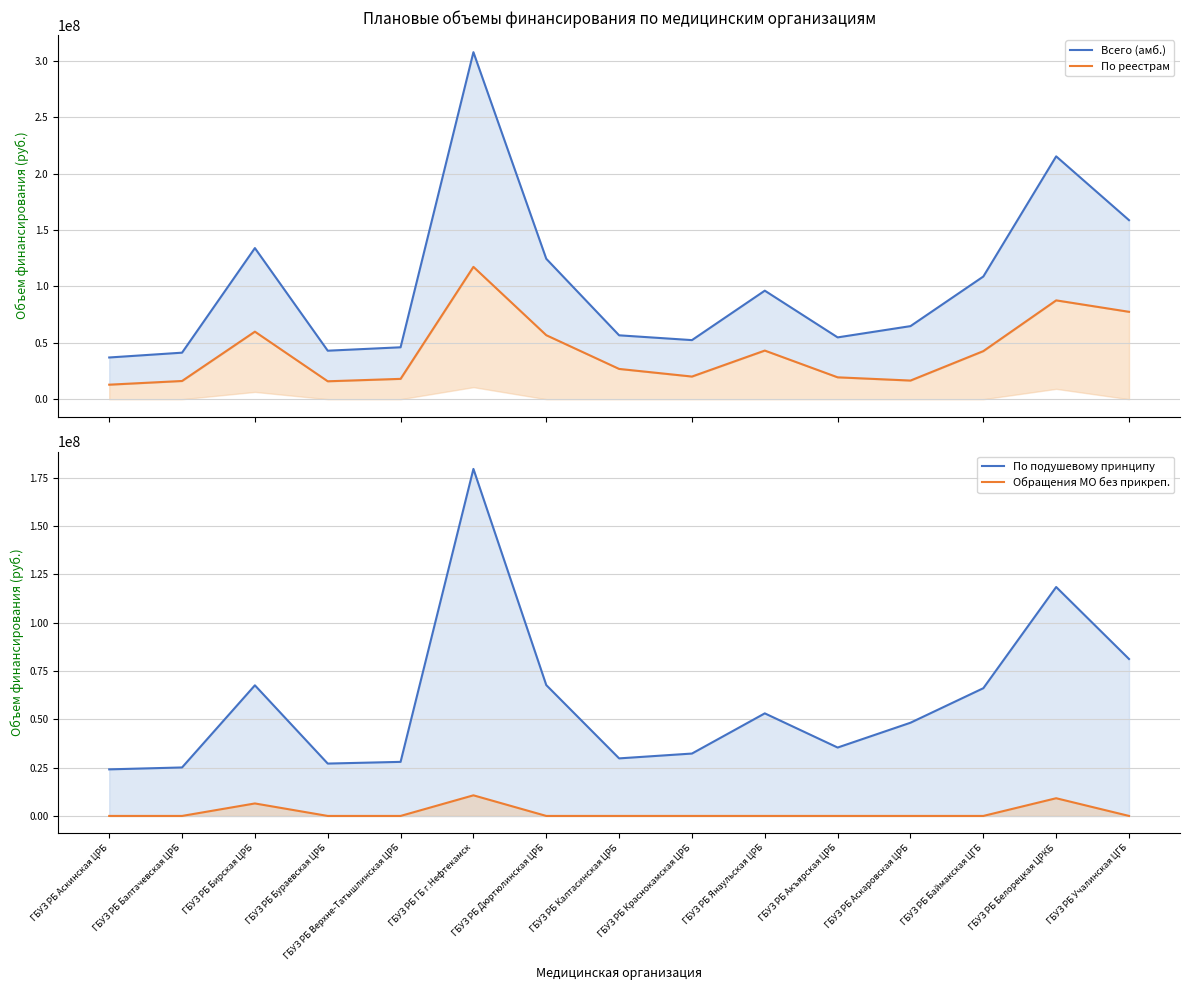

True or false: Всего (амб.) and По реестрам intersect in this chart.

False